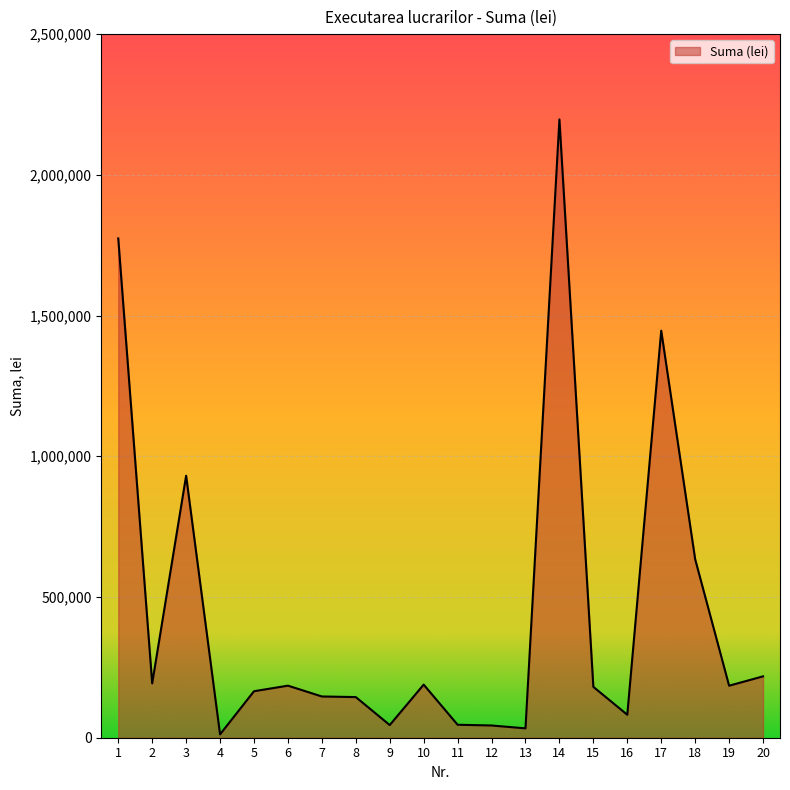

Is it true that the value at 2 is 91316.0?

False